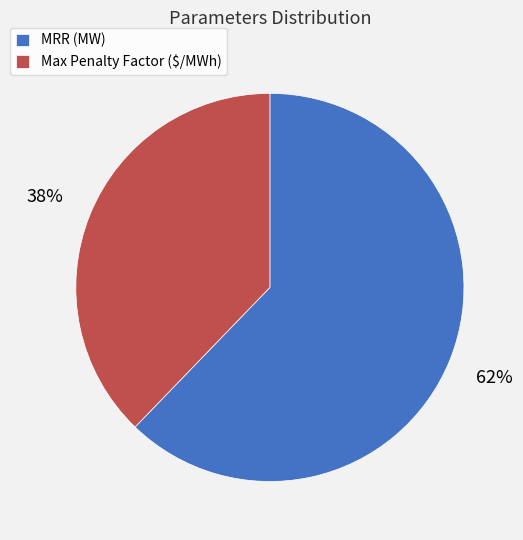

What is the ratio of the value at MRR (MW) to the value at Max Penalty Factor ($/MWh)?

1.6